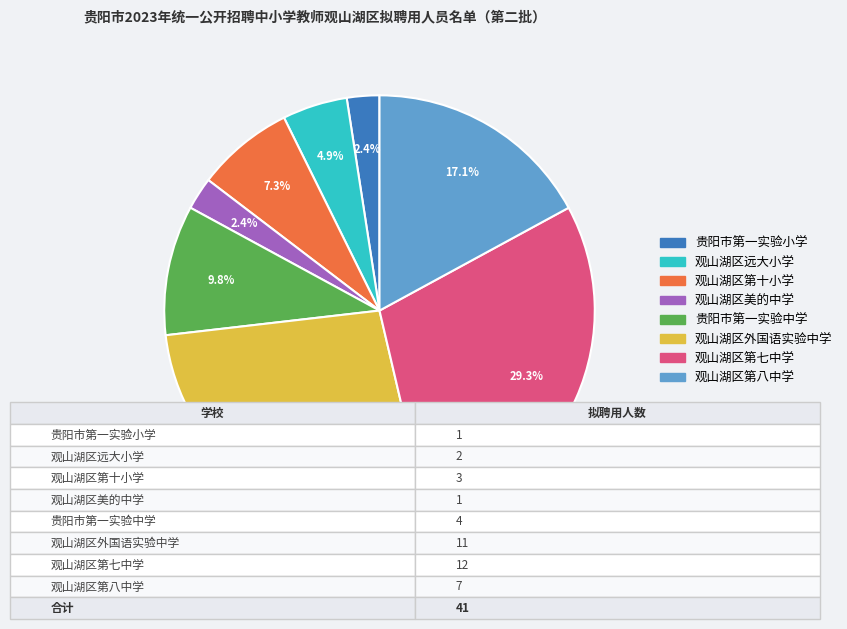

Which category has the biggest portion of the pie?

观山湖区第七中学